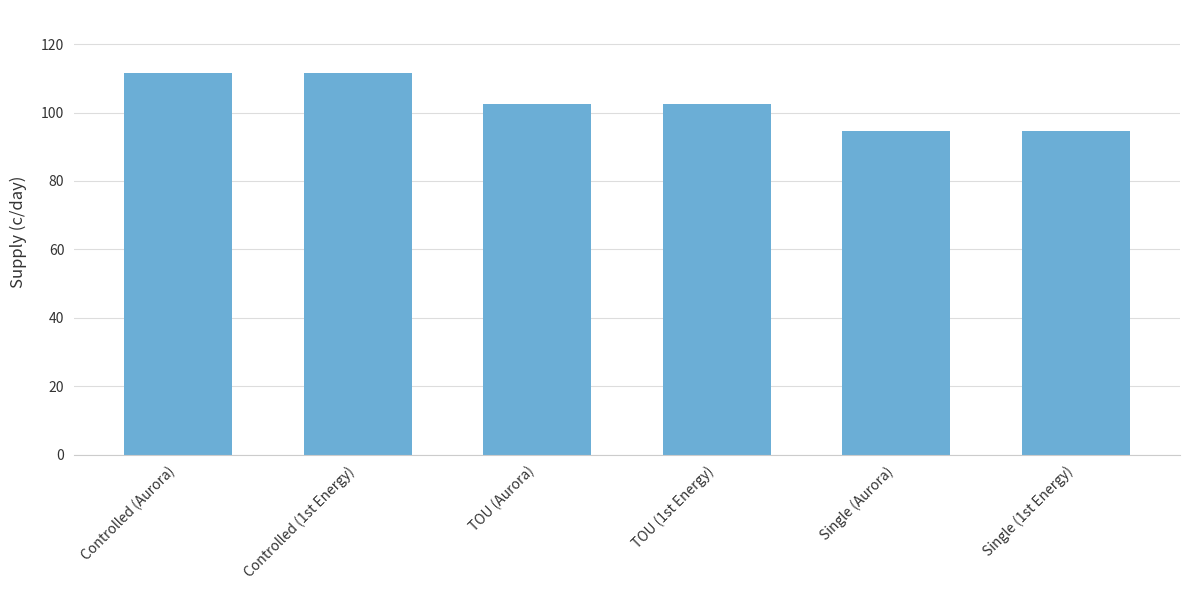

Between Single (1st Energy) and TOU (1st Energy), which is larger?

TOU (1st Energy)